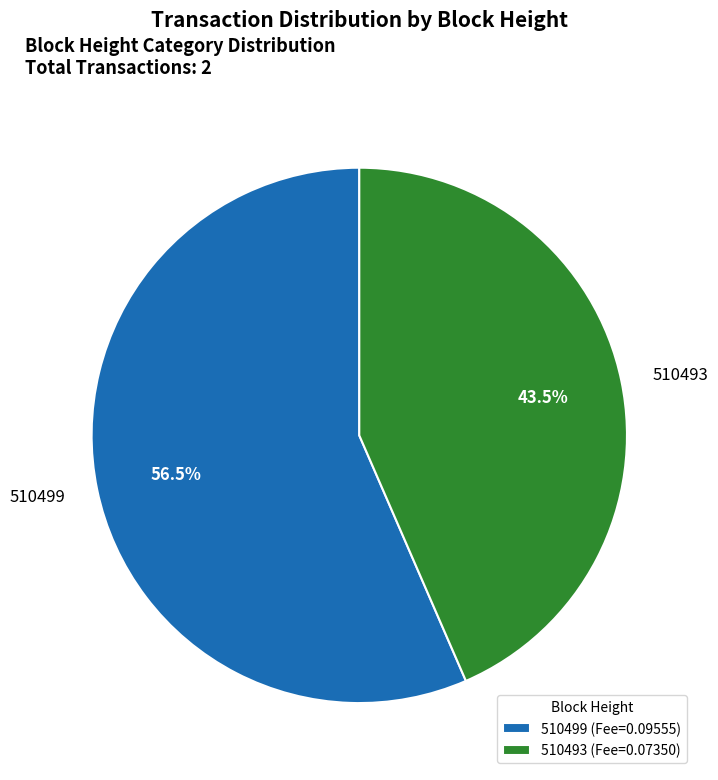

What is the majority slice?

510499